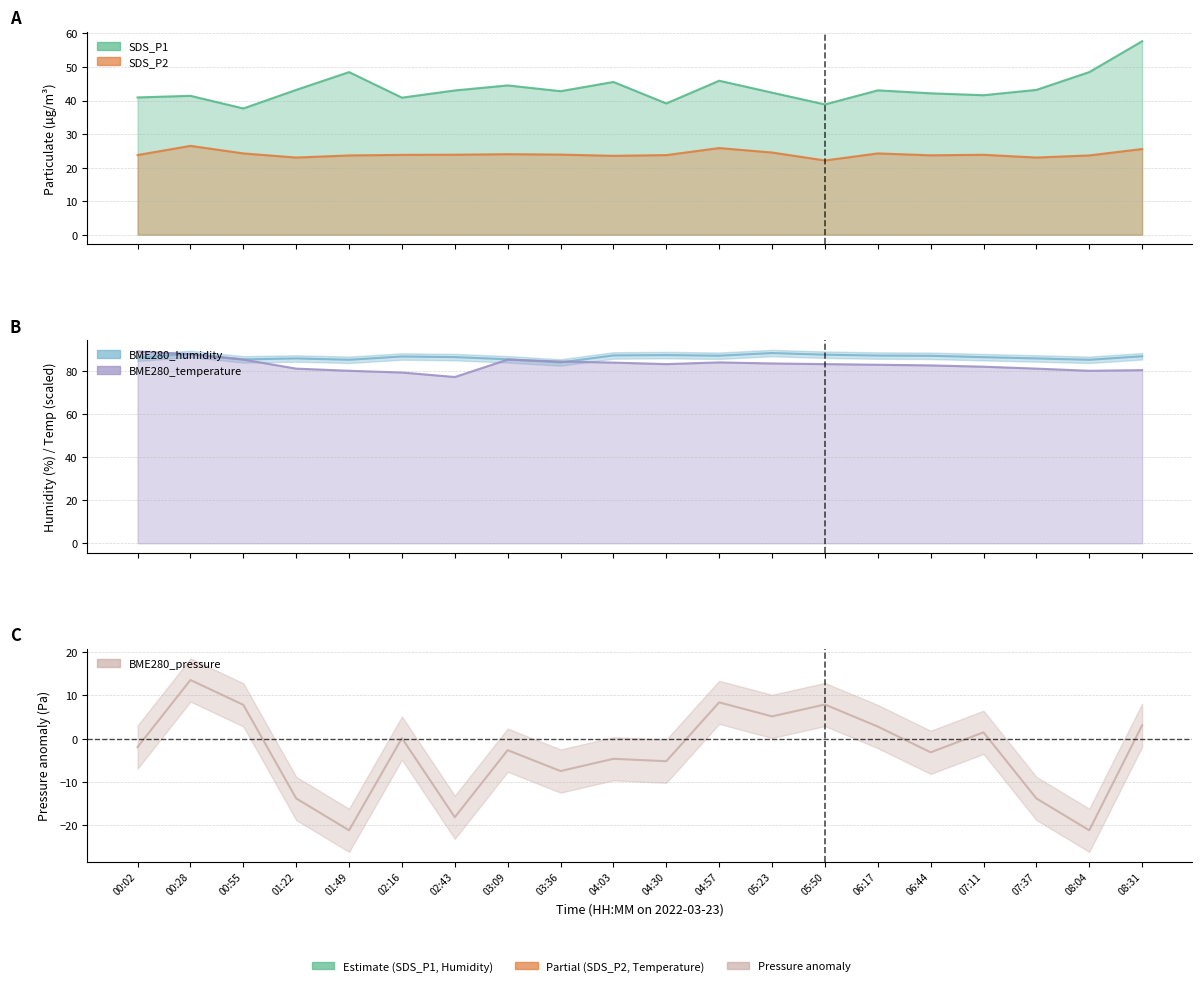

Rank the series by their maximum value, from lowest to highest.

BME280_pressure_norm, SDS_P2, SDS_P1, BME280_humidity, BME280_temperature